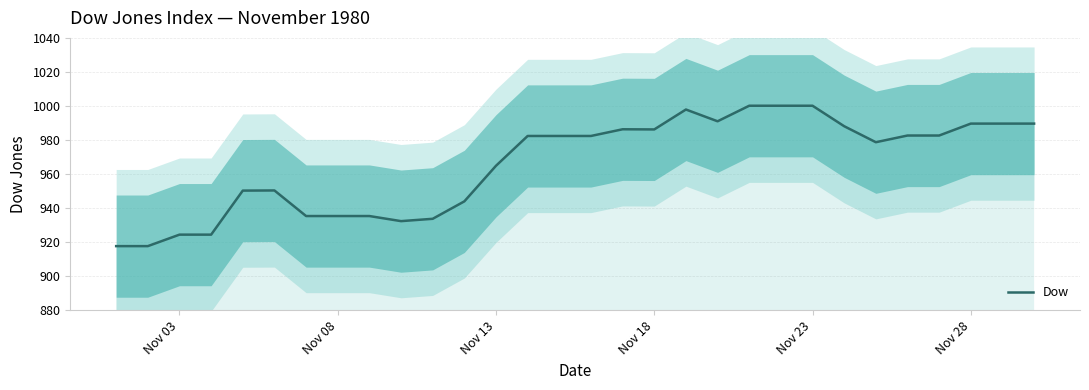

What is the maximum value for Dow?

1000.2